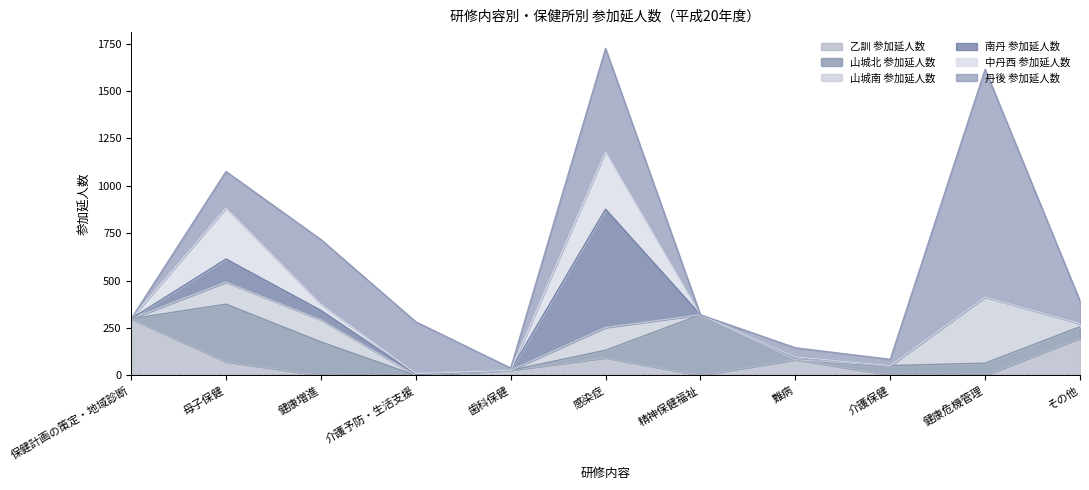

At 健康危機管理, list the series in order from smallest to largest.

乙訓 参加延人数, 南丹 参加延人数, 中丹西 参加延人数, 山城北 参加延人数, 山城南 参加延人数, 丹後 参加延人数